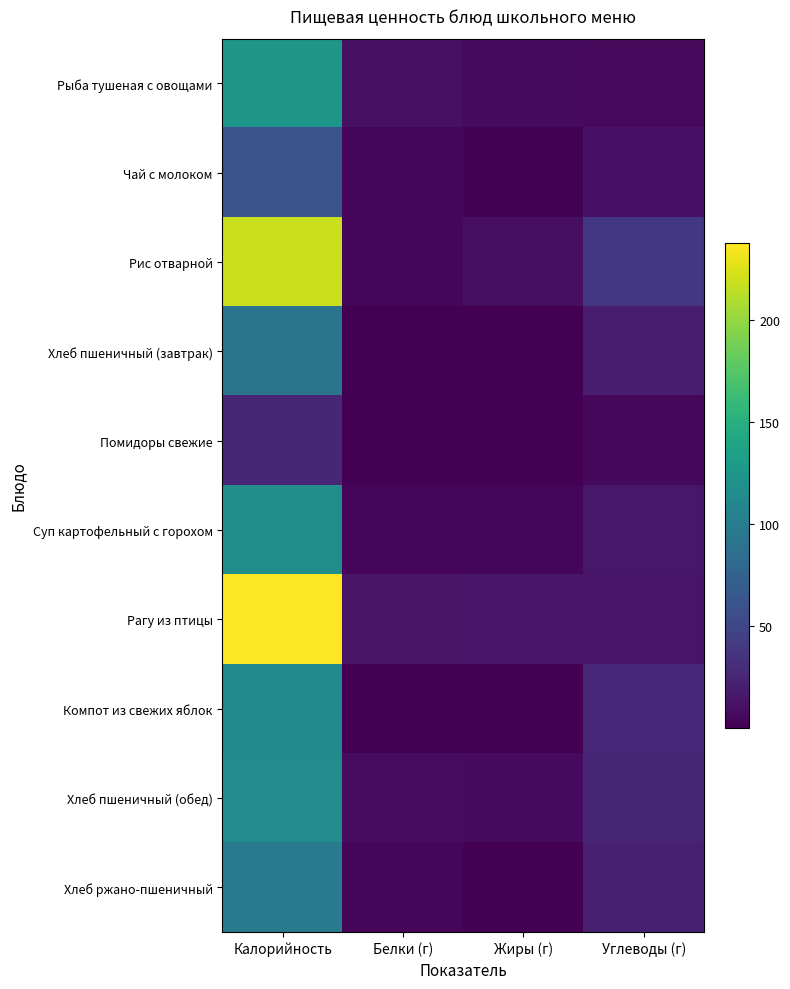

Which series has the widest spread of values?

Рагу из птицы